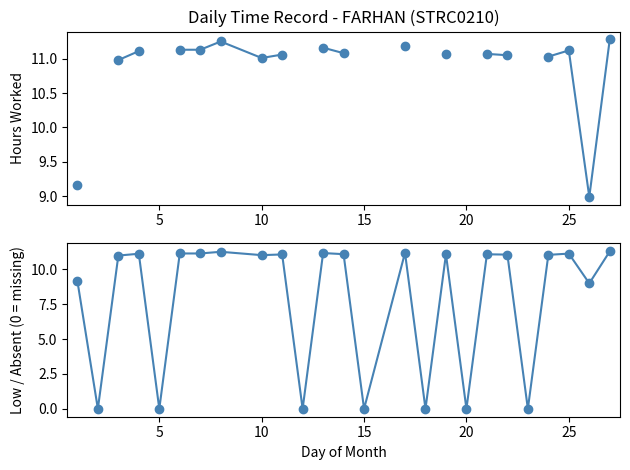

What is the difference between the second highest and second lowest values in the Hours (incl. 0) series?

11.2